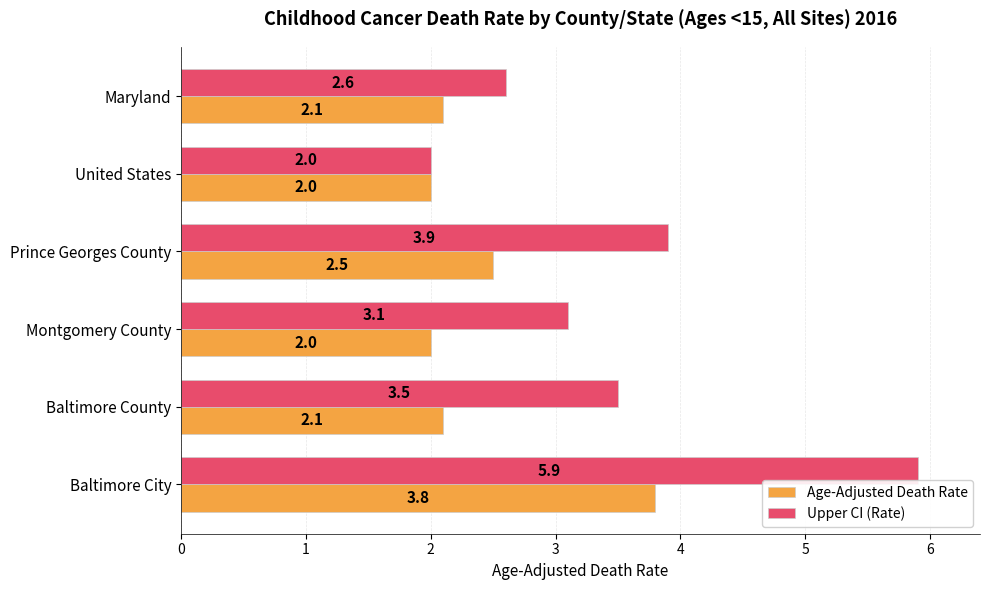

At which category does the chart reach its peak across all series?

Baltimore City